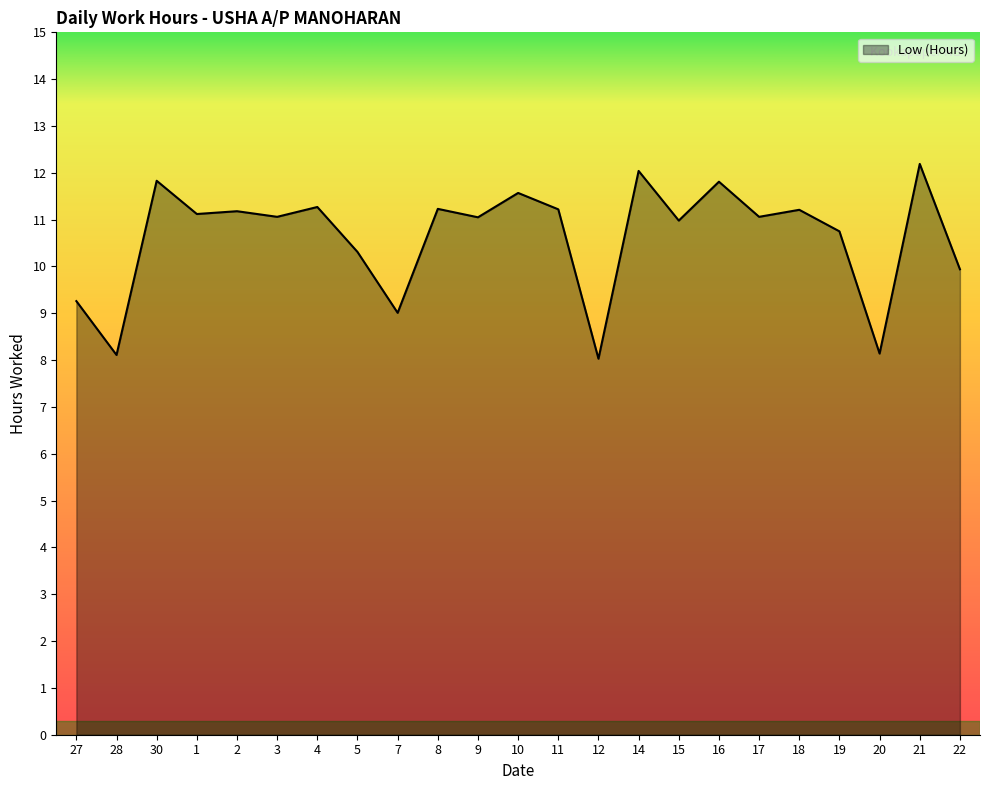

What is the average value?

10.6